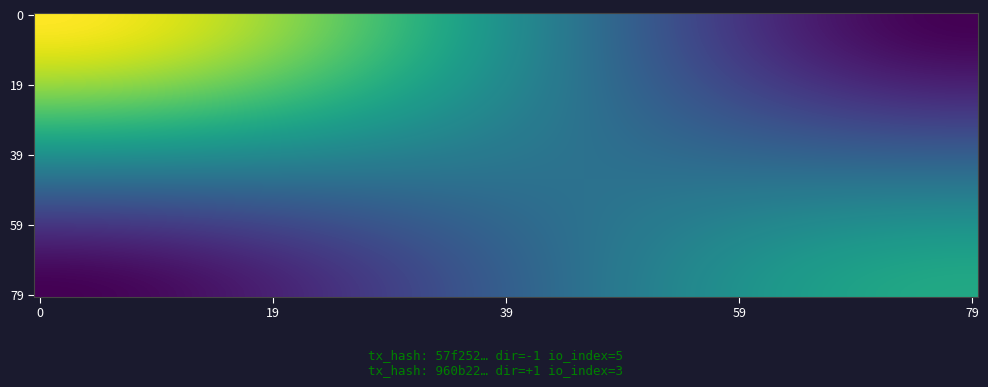

List the series in order of their peak value, highest first.

57f25280313db15544f8fc42ca07ae8d8ac847e, 960b226d32bf63b0330c4c6db9f4db13171c521